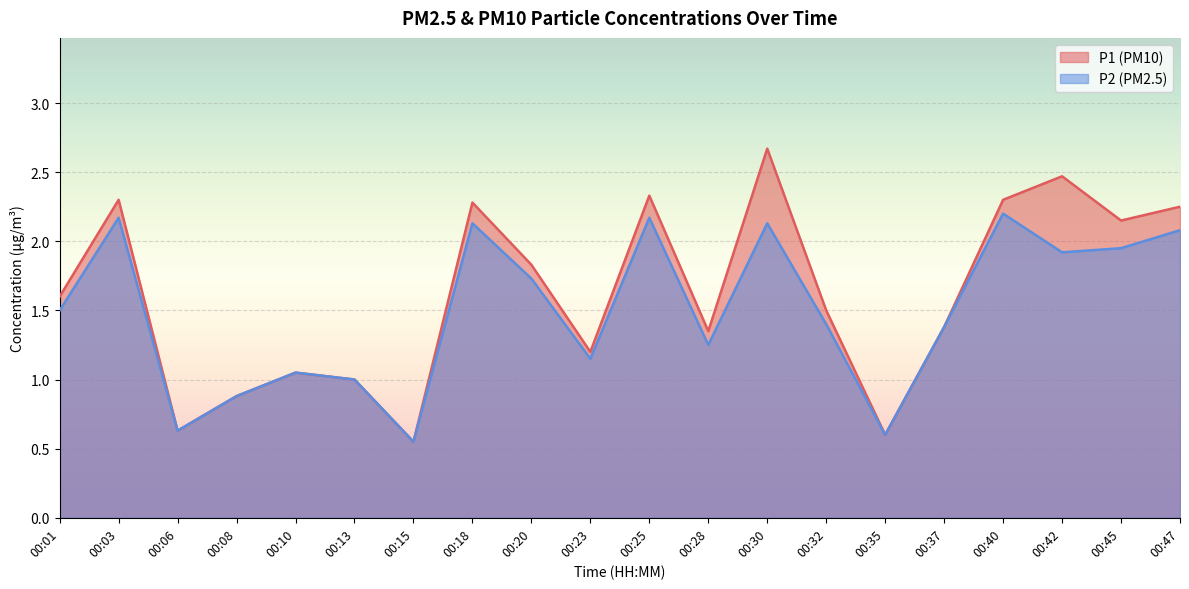

At which label does P2 reach its minimum?

00:15